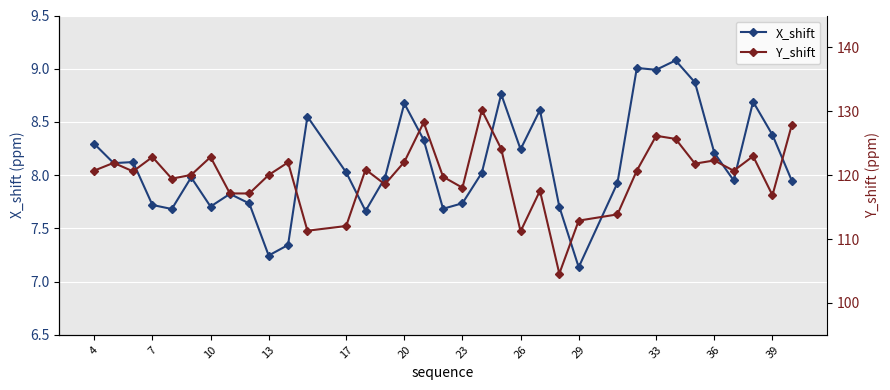

True or false: X_shift and Y_shift intersect in this chart.

False